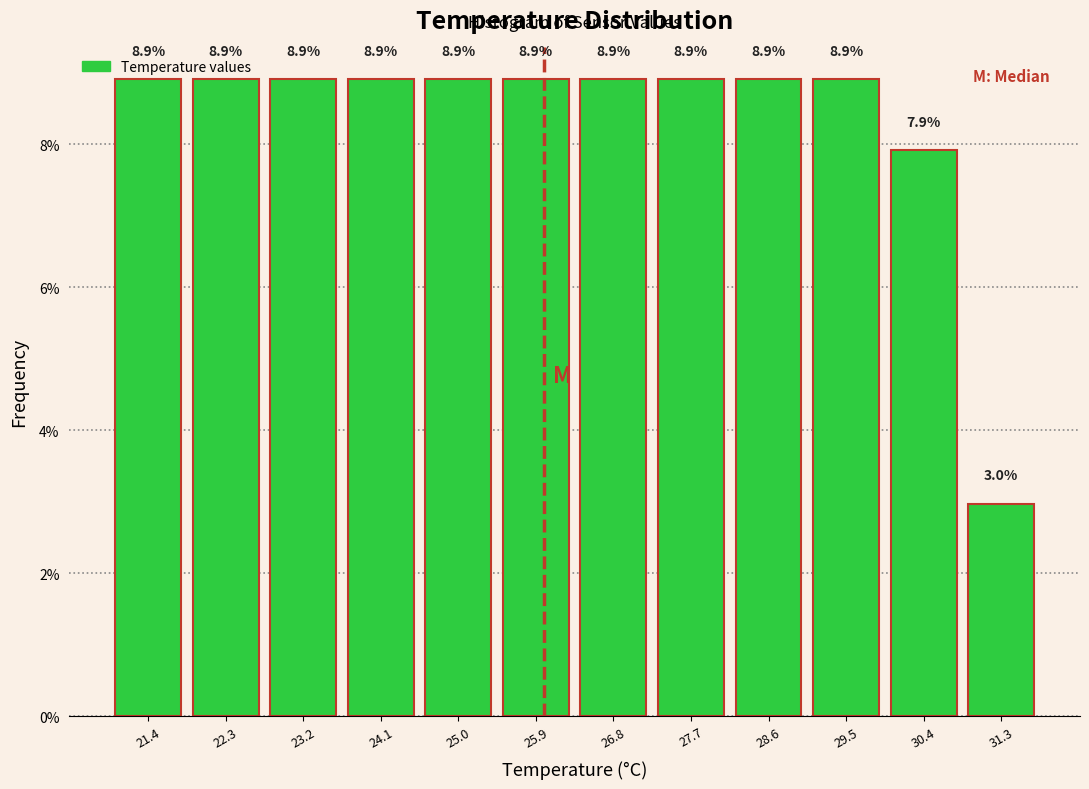

What is the height of the bar covering 24.6 to 25.5 on the x-axis? The bar edges are not printed on the chart, so give them approximately, as read against the axis.

8.9